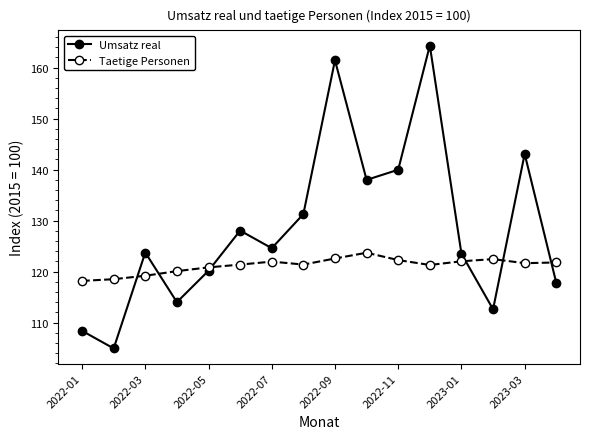

Which series ends up on top after the final intersection of Umsatz real and Taetige Personen?

Taetige Personen